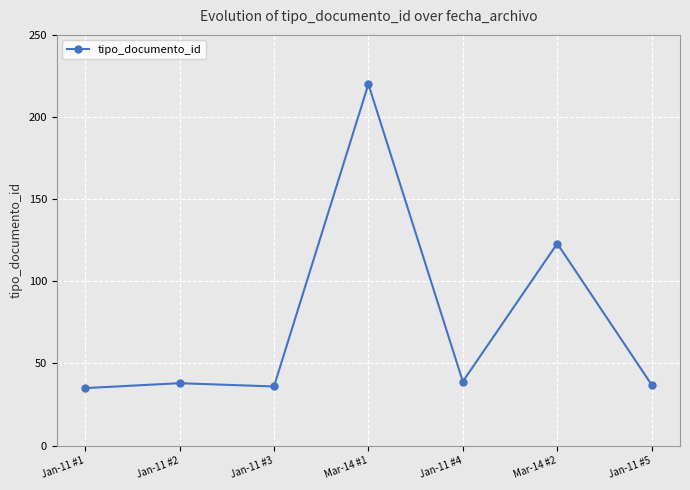

What is the label of the 6th point from the right?

Jan-11 #2